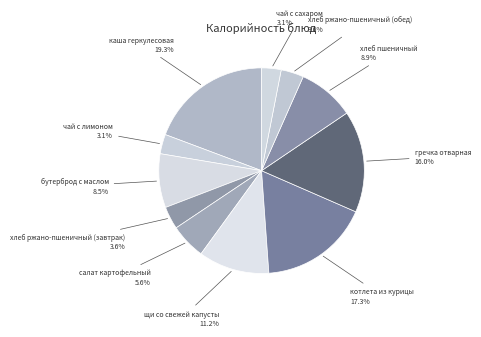

Does салат картофельный represent more than half of the total?

No